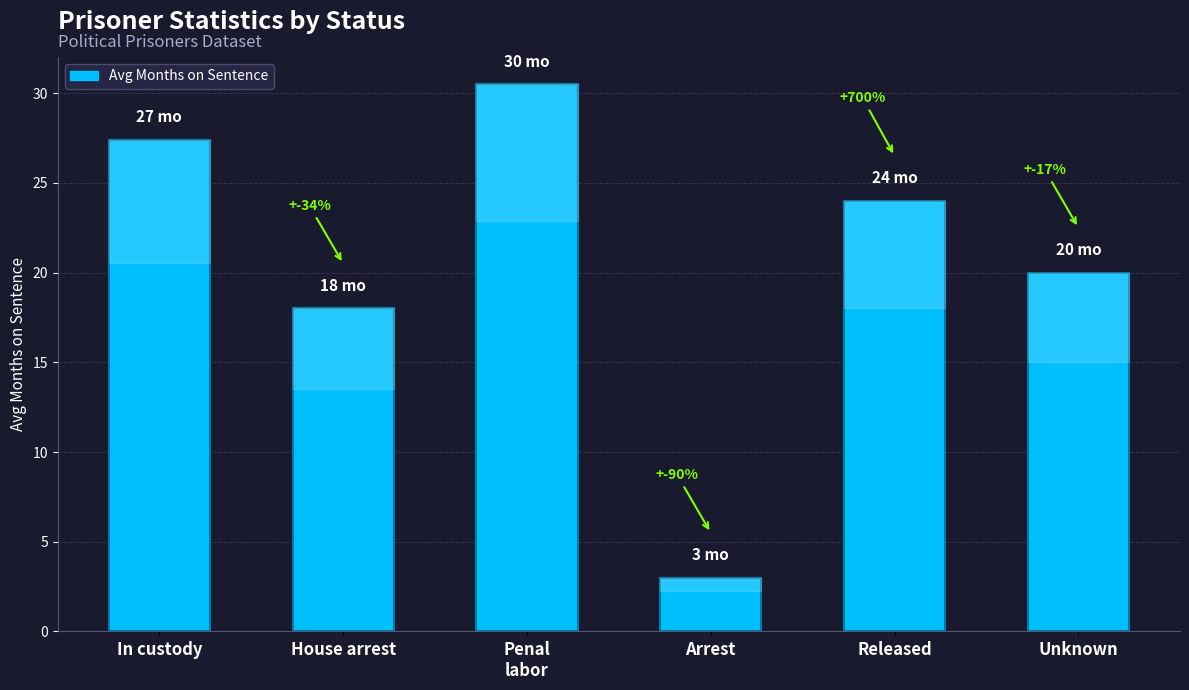

What is the label of the 5th bar from the right?

House arrest